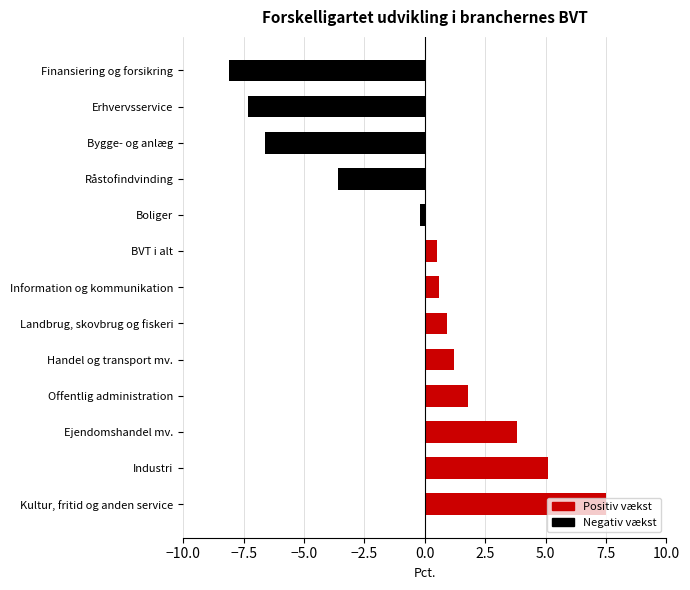

How many data points are above 0?

8